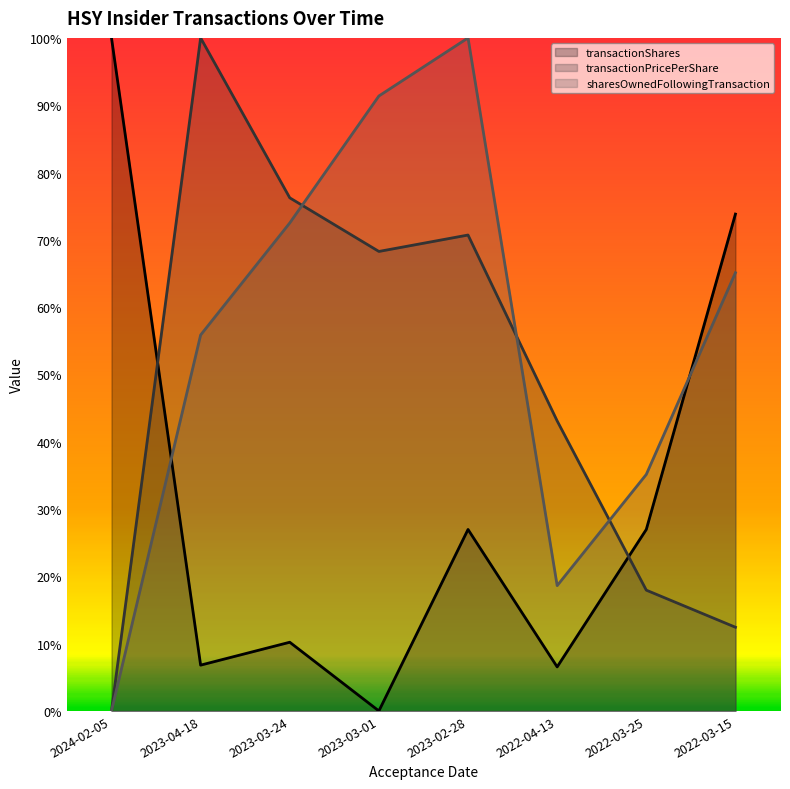

What is the spread (max minus min) of values at 2023-03-01?

0.9